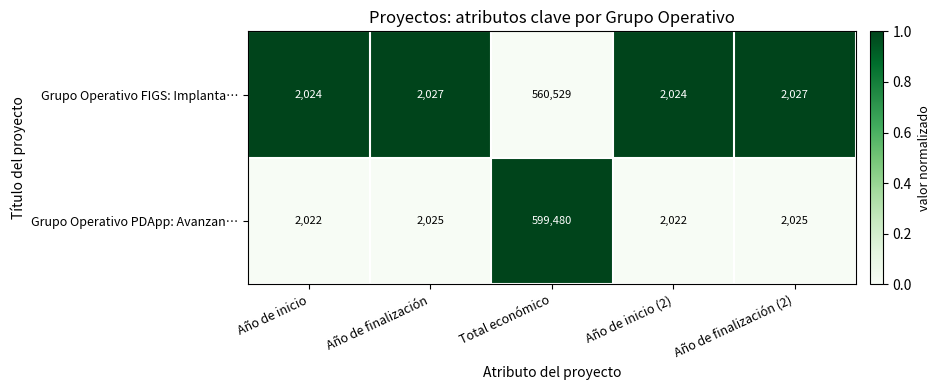

True or false: Grupo Operativo PDApp: Avanzan… has a value of 200493 at Total económico.

False